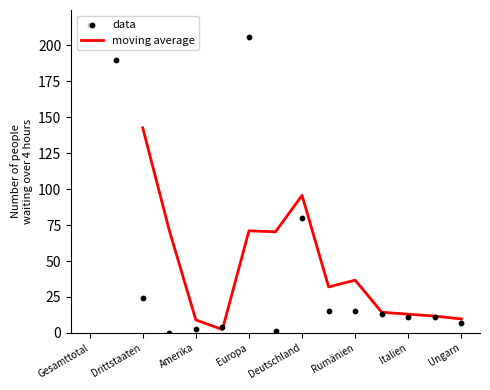

Is it true that moving average equals 9.7 at Ungarn?

True